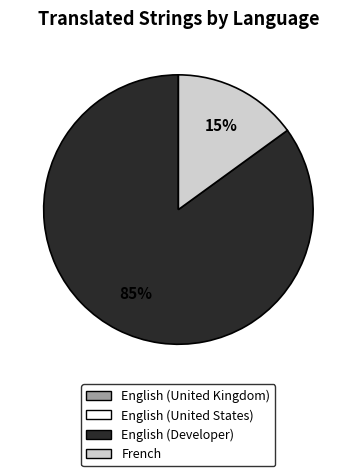

Which slice is the largest?

English (Developer)